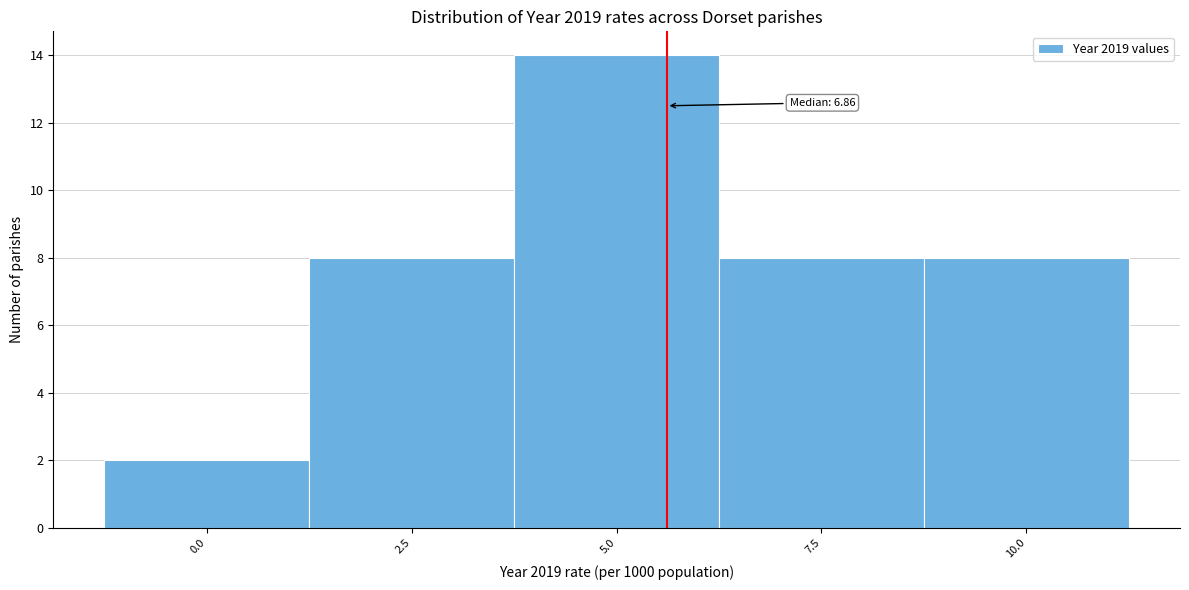

Reading right to left, transcribe all the data shown in this chart.

8	8	14	8	2